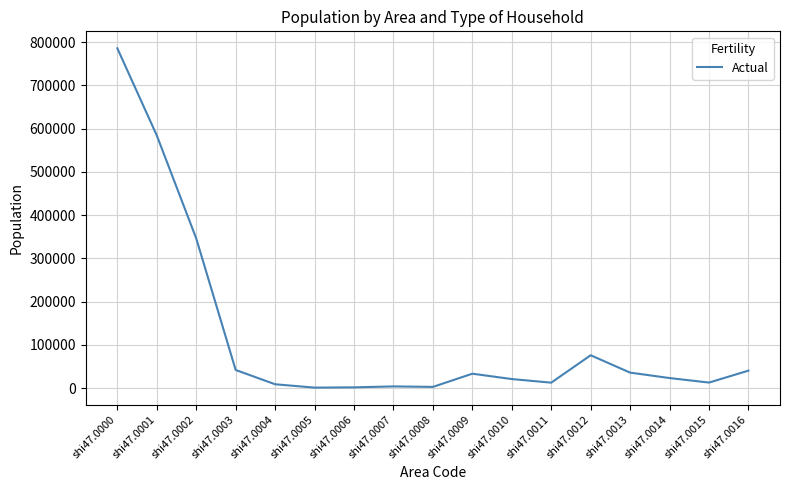

The chart shows a value of 785491 at shi47.0000. True or false?

True